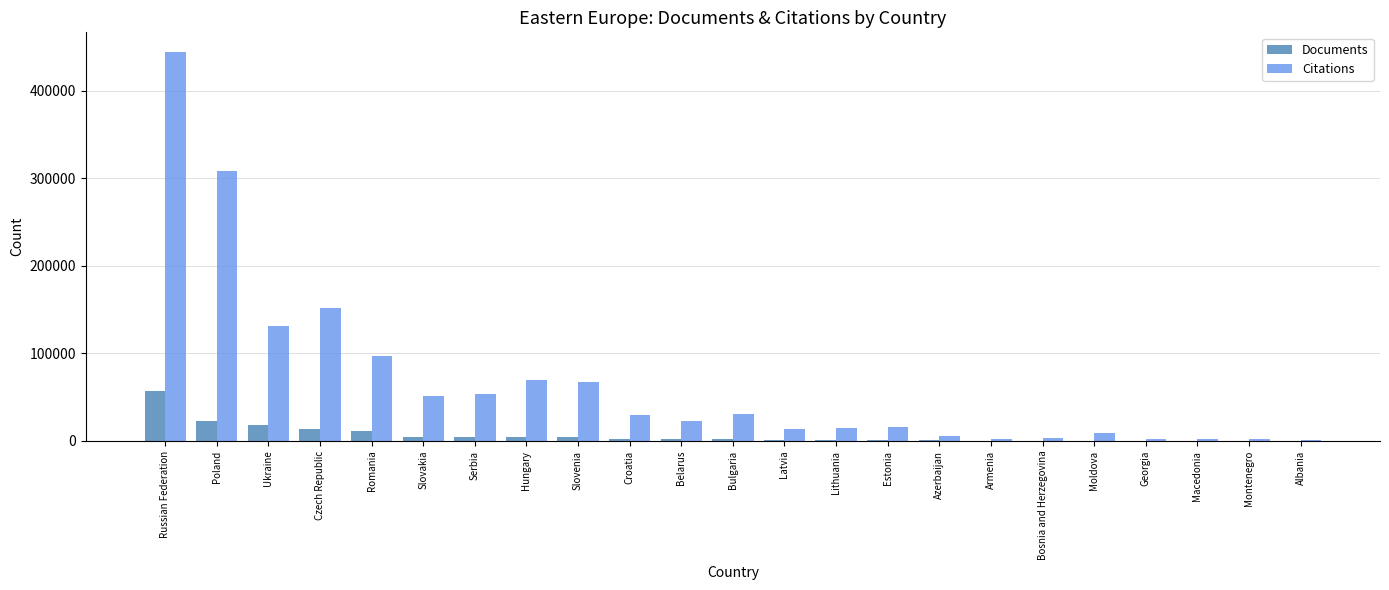

What is the sum of the Citations values at Russian Federation and Czech Republic?

596599